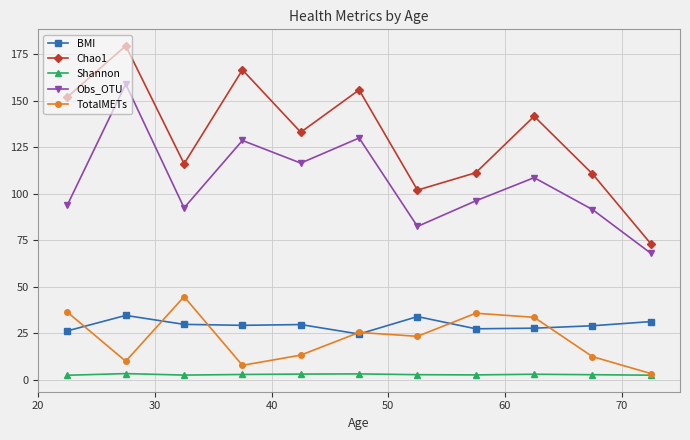

How many values in the BMI series exceed 29?

6